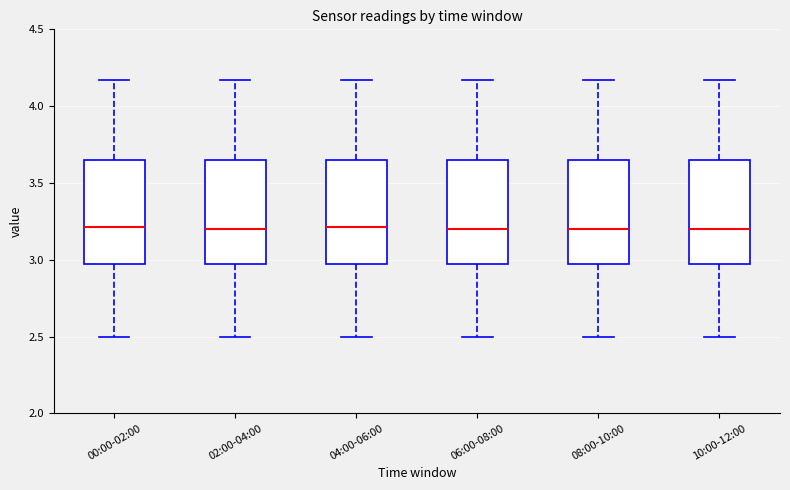

Reading left to right, transcribe this box plot: for each box, give where its median line is, the range the box spans, and where its two whiskers end, as read against the y-axis. The values are not printed on the chart, so give them approximately, as read against the axis.

00:00-02:00: median 3.20, box 2.95 to 3.65, whiskers 2.50 to 4.15
02:00-04:00: median 3.20, box 2.95 to 3.65, whiskers 2.50 to 4.15
04:00-06:00: median 3.20, box 2.95 to 3.65, whiskers 2.50 to 4.15
06:00-08:00: median 3.20, box 2.95 to 3.65, whiskers 2.50 to 4.15
08:00-10:00: median 3.20, box 2.95 to 3.65, whiskers 2.50 to 4.15
10:00-12:00: median 3.20, box 2.95 to 3.65, whiskers 2.50 to 4.15